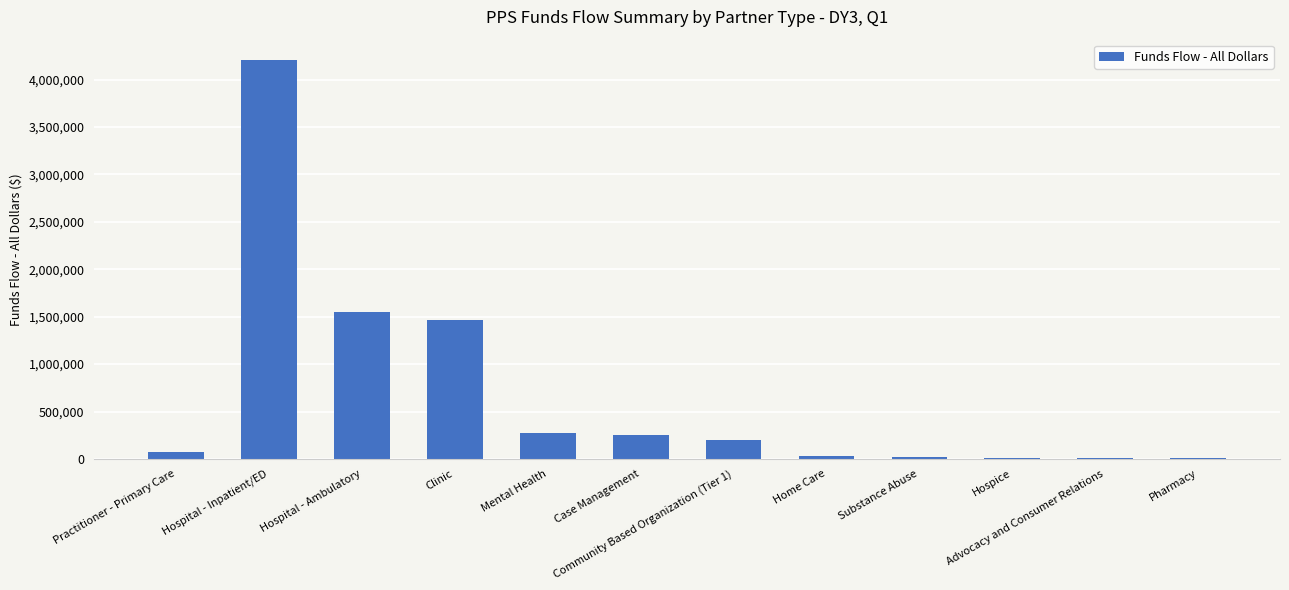

What is the maximum value shown in the chart?

4209627.0